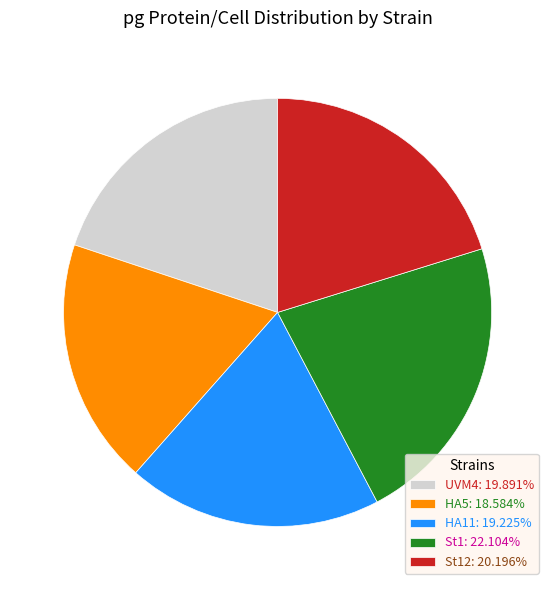

Does St1: 22.104% account for over 50% of the chart?

No